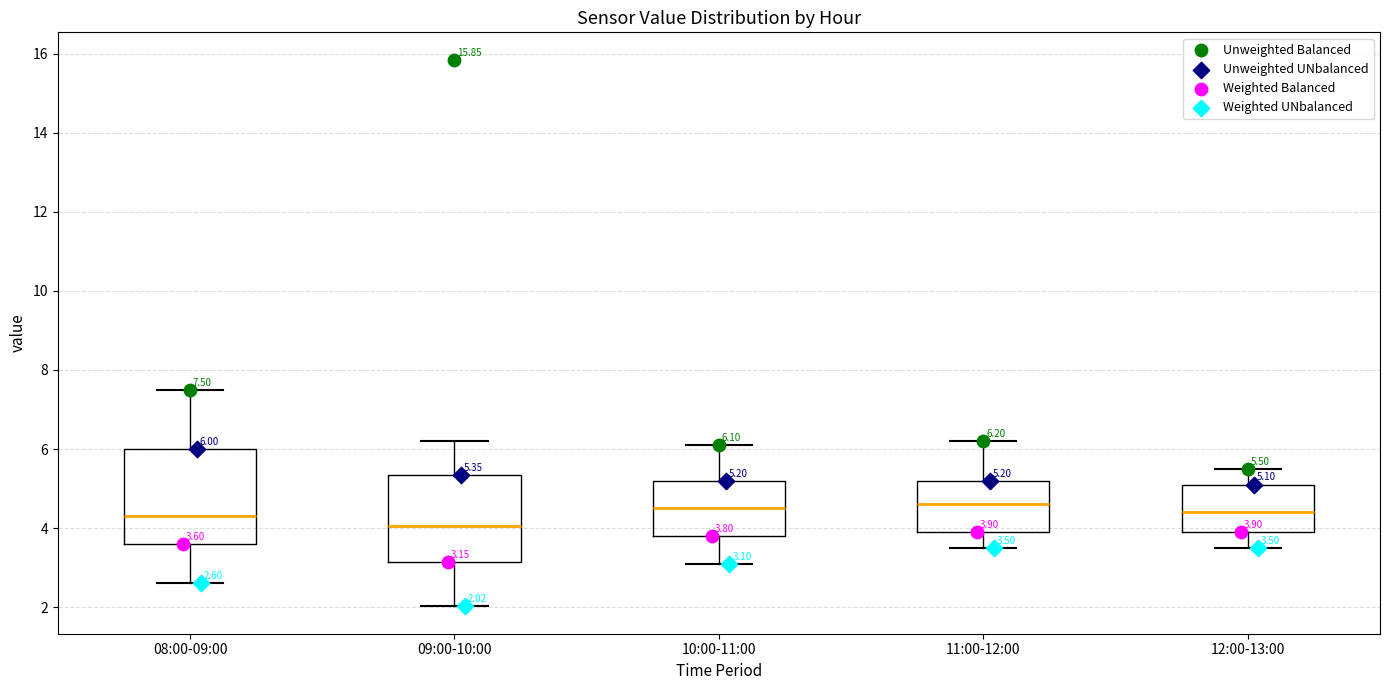

Which box is the tallest, from its lower edge to its upper edge?

08:00-09:00